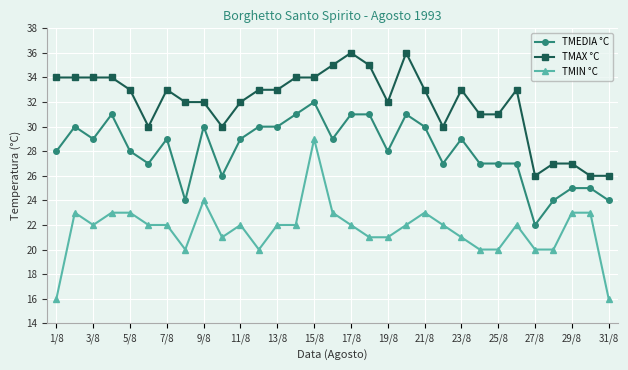

What is the difference between the maximum and minimum values in the TMEDIA °C series?

10